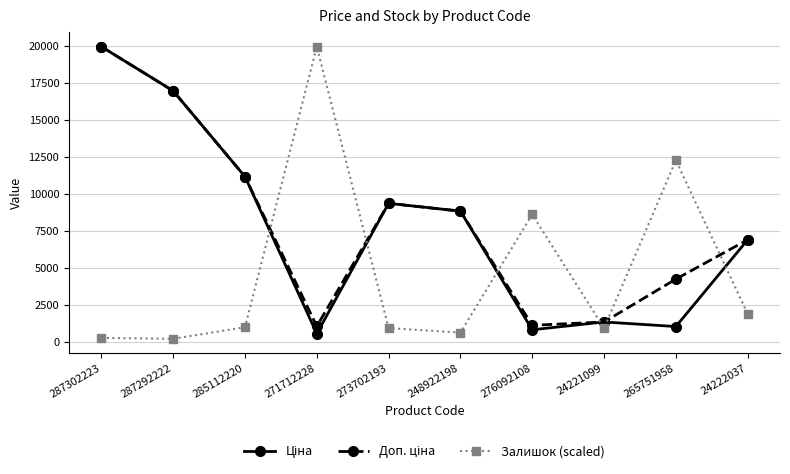

What is the difference between the highest and lowest values at 24222037?

5007.2